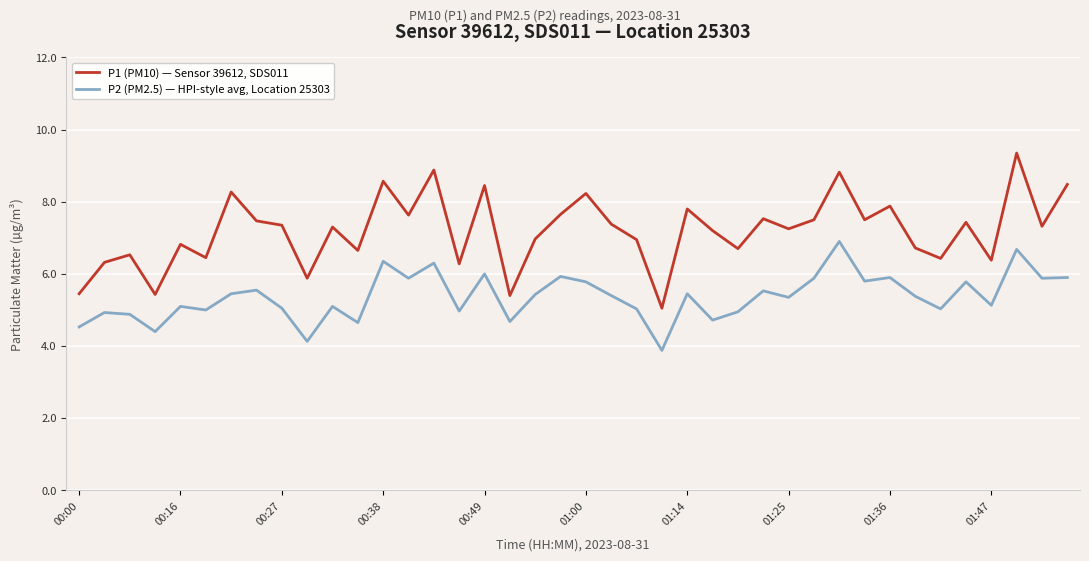

Rank the series by their average value, from lowest to highest.

P2 (PM2.5) — HPI-style avg, Location 25303, P1 (PM10) — Sensor 39612, SDS011